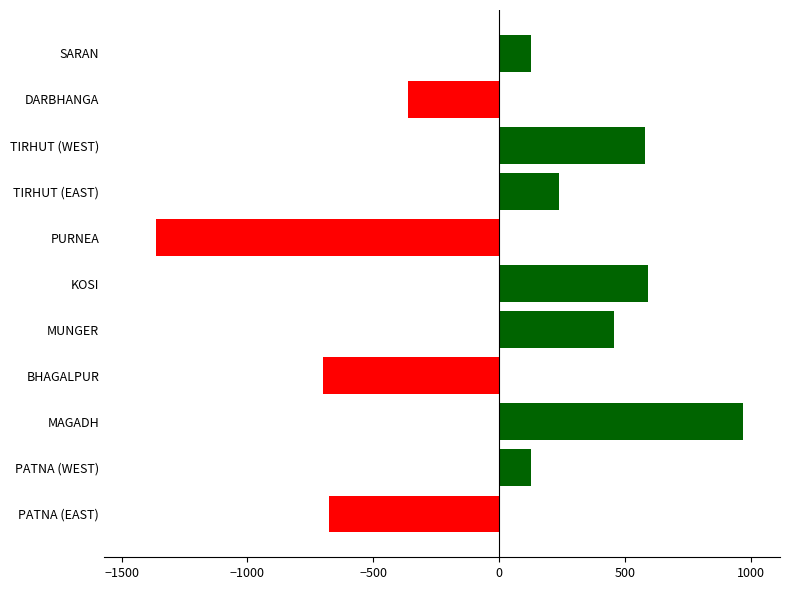

What is the sum of the values at TIRHUT (WEST) and PATNA (WEST)?

710.0